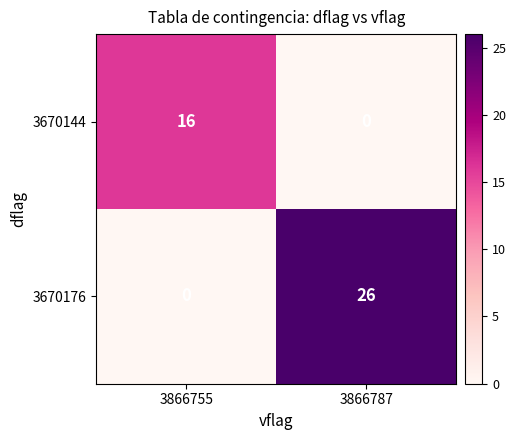

Reading left to right, list all the values displayed in this chart.

3670144: 16	0
3670176: 0	26